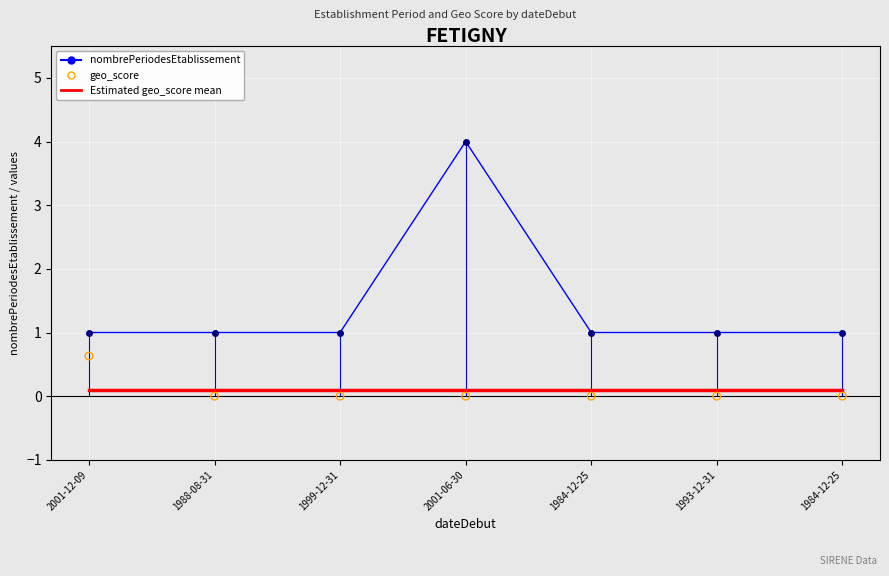

Which series has the largest total across all categories?

nombrePeriodesEtablissement